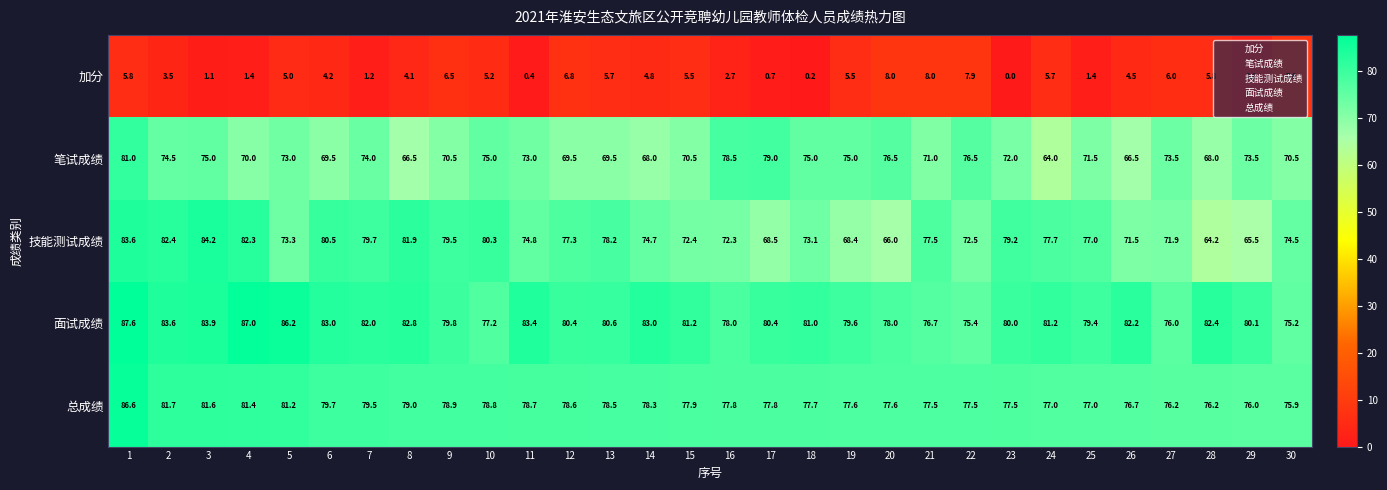

What is the difference between the highest and lowest values at 3?

83.1